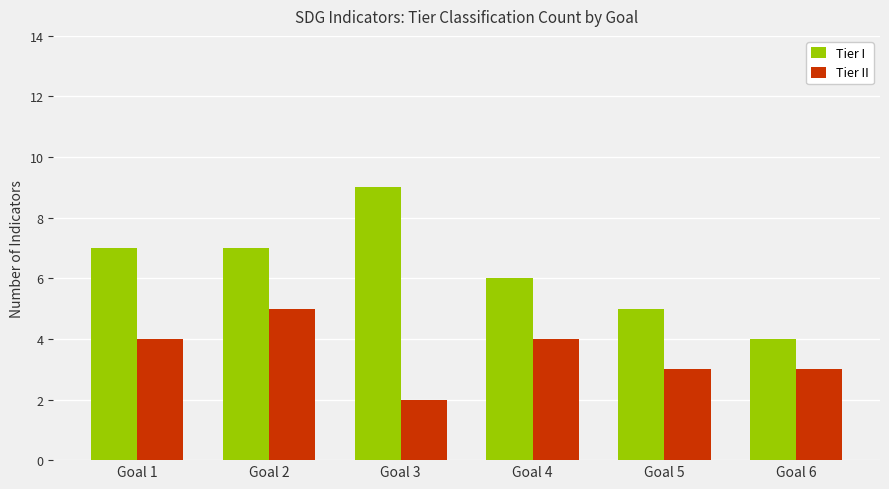

Are the bars grouped side by side (vs. stacked)?

Yes